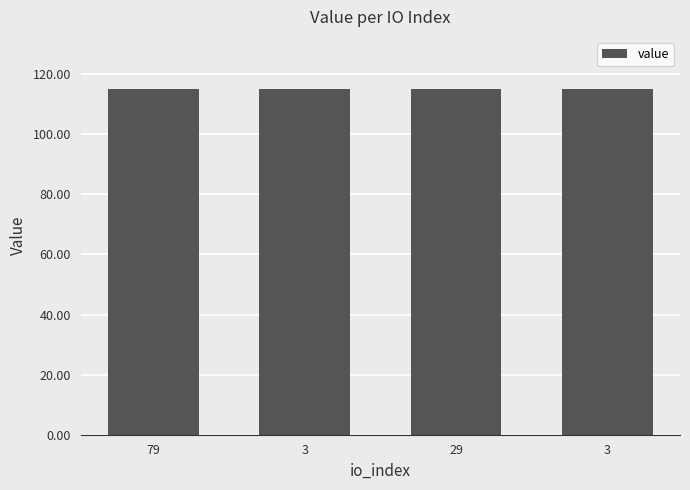

What is the sum of the values at 29 and 3?

230.3